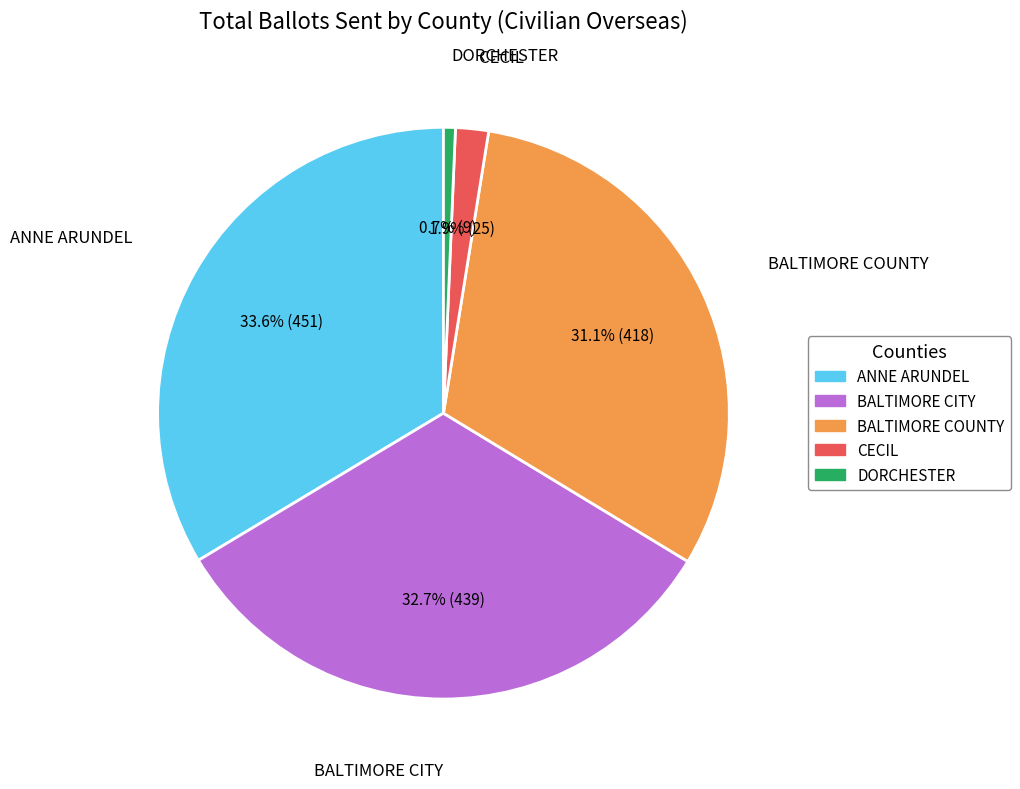

Rank the categories by value from highest to lowest.

ANNE ARUNDEL, BALTIMORE CITY, BALTIMORE COUNTY, CECIL, DORCHESTER